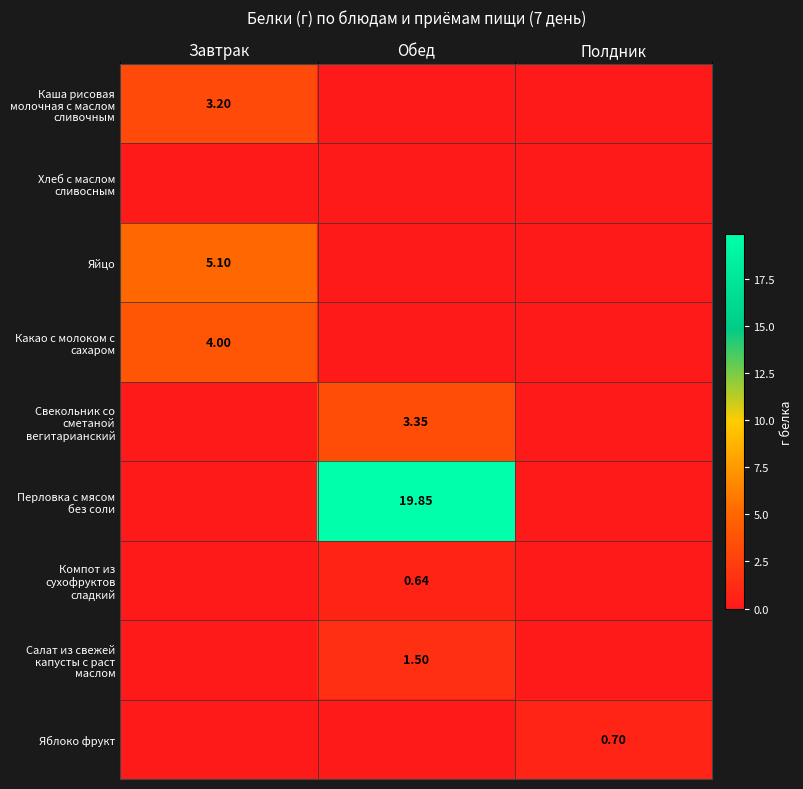

At which label does Яблоко фрукт reach its minimum?

Завтрак